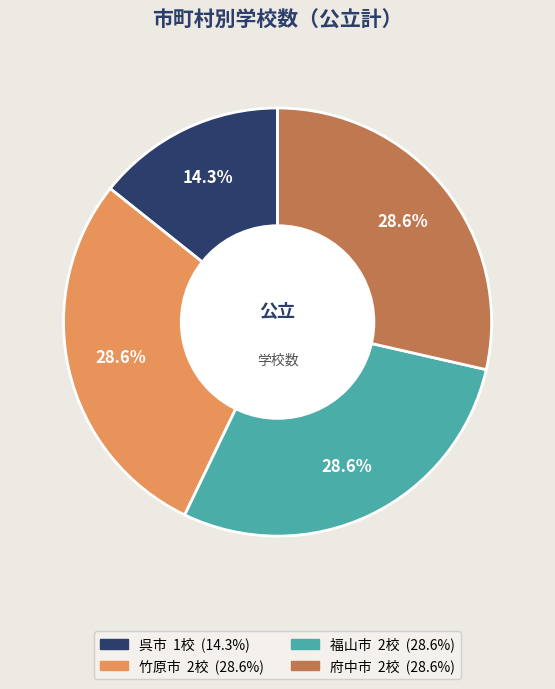

How many segments does this pie chart have?

4